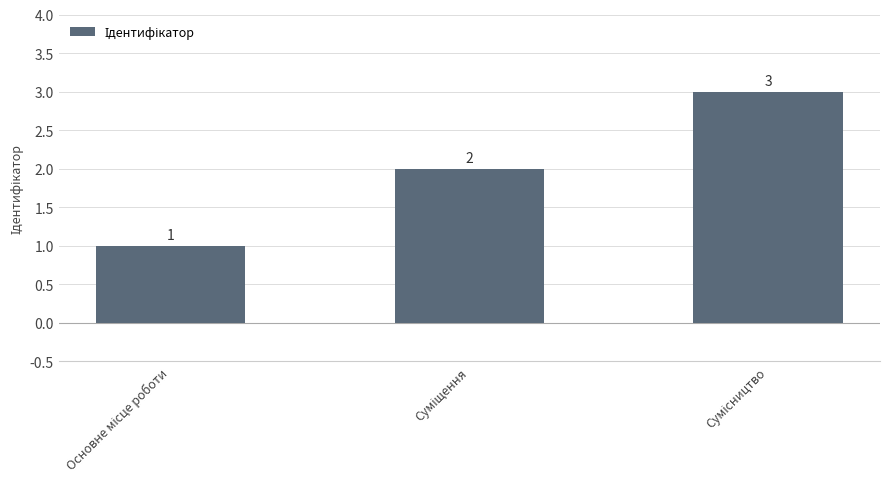

What is the value of the 2nd bar from the left?

2